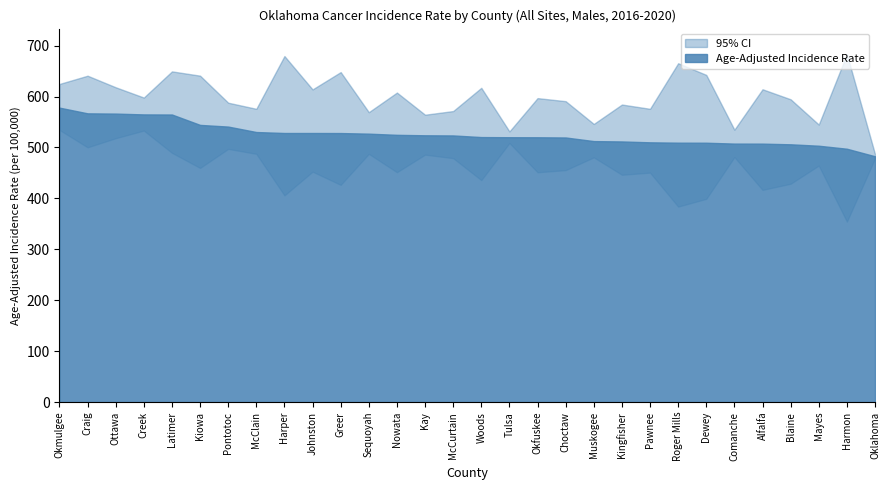

What is the sum of all values?

15779.5